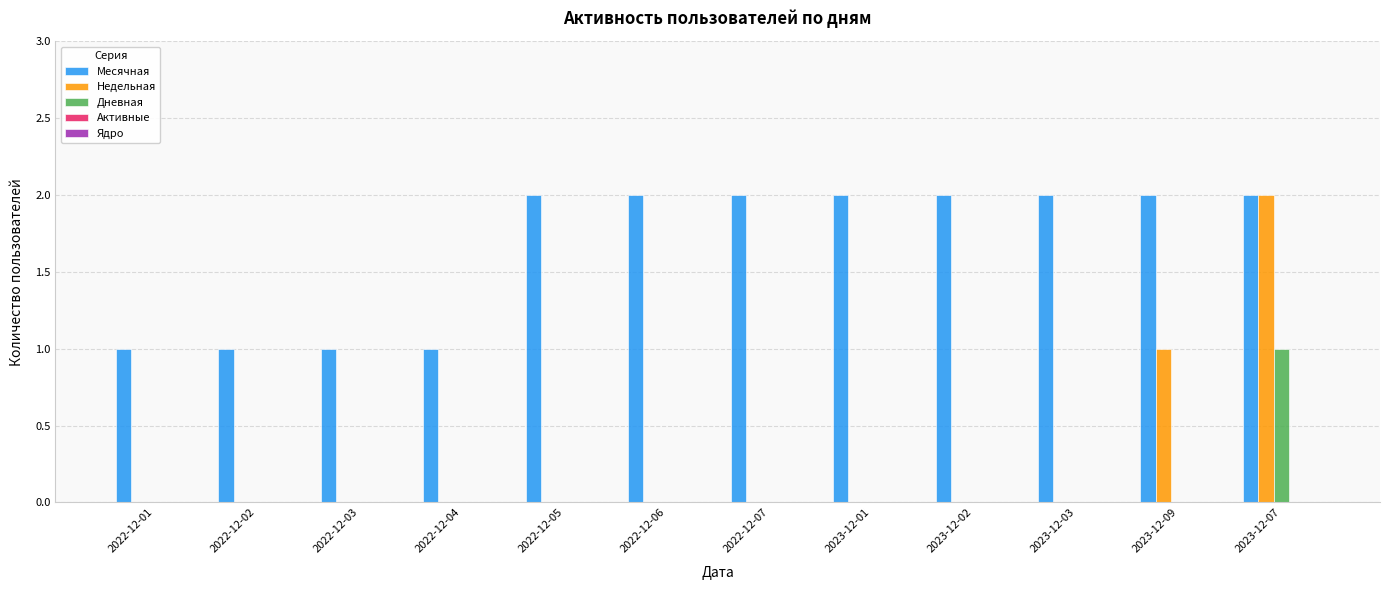

At which category is the sum across all series the highest?

2023-12-07